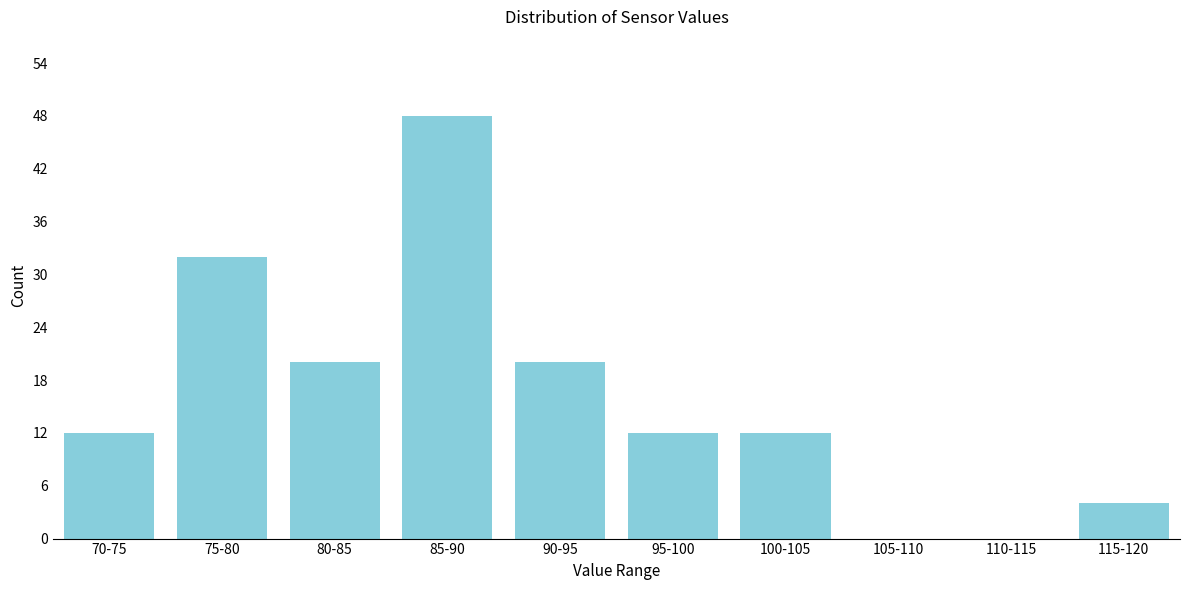

Reading left to right, transcribe all the data shown in this chart.

70-75=12	75-80=32	80-85=20	85-90=48	90-95=20	95-100=12	100-105=12	105-110=0	110-115=0	115-120=4